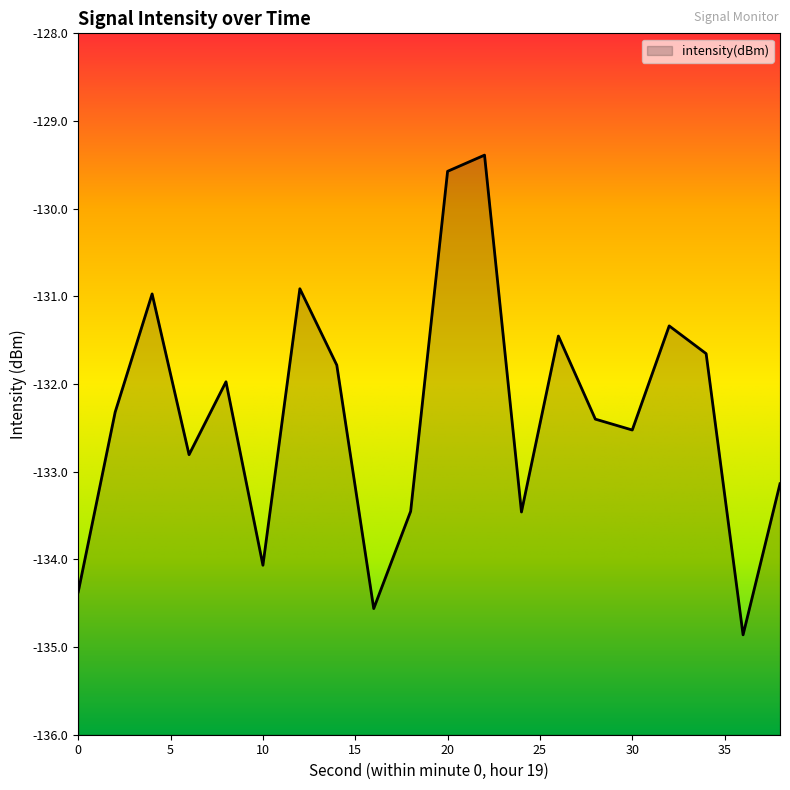

At which category does the data reach its first local peak?

4